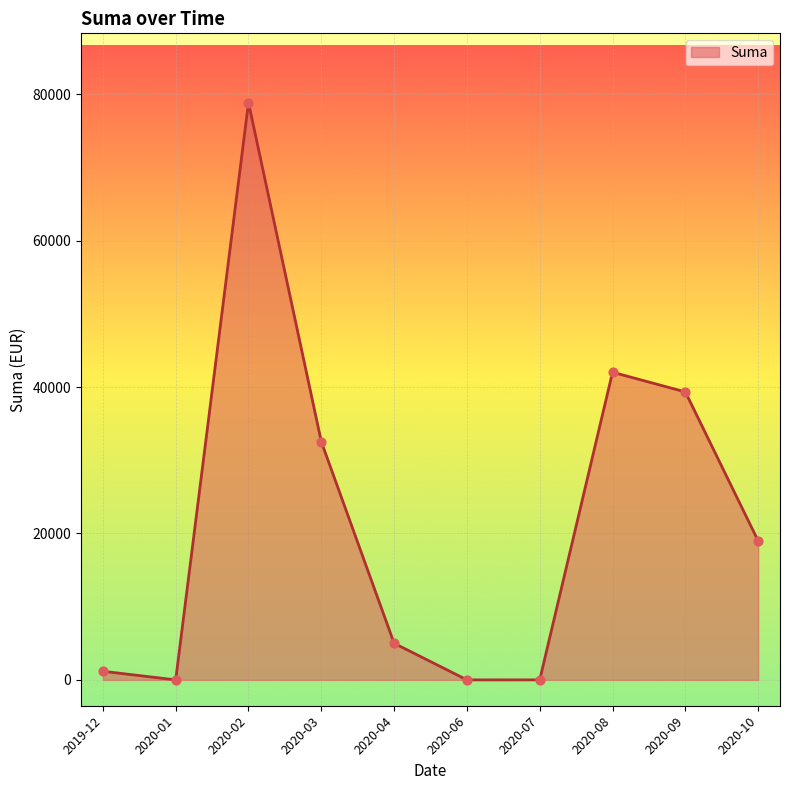

Between 2020-01 and 2020-08, which is larger?

2020-08